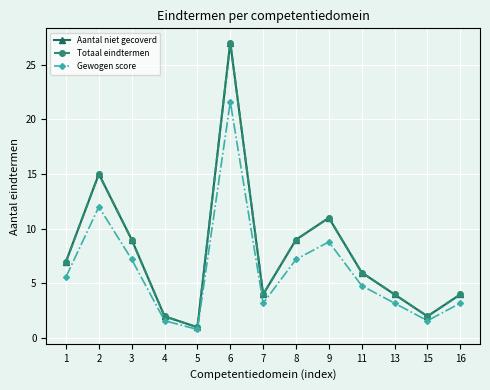

Which series has the largest total across all categories?

Aantal niet gecoverd